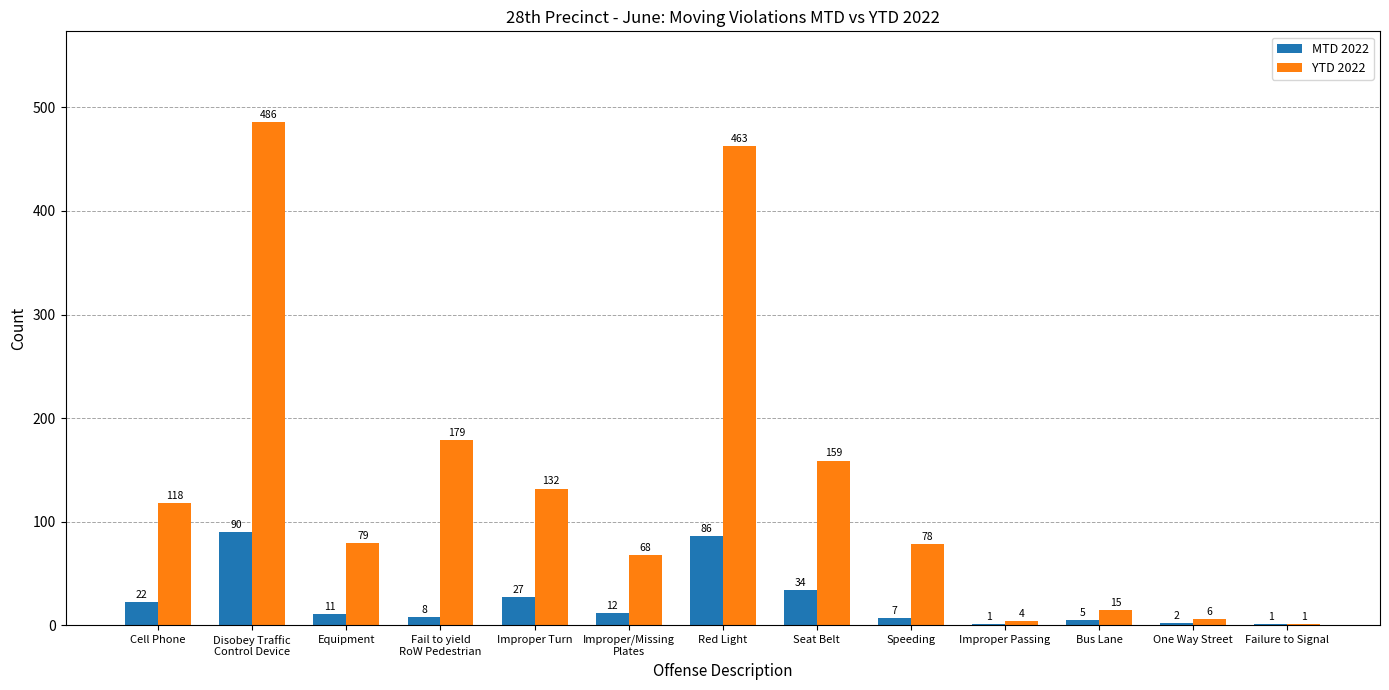

Does the chart contain stacked bars?

No